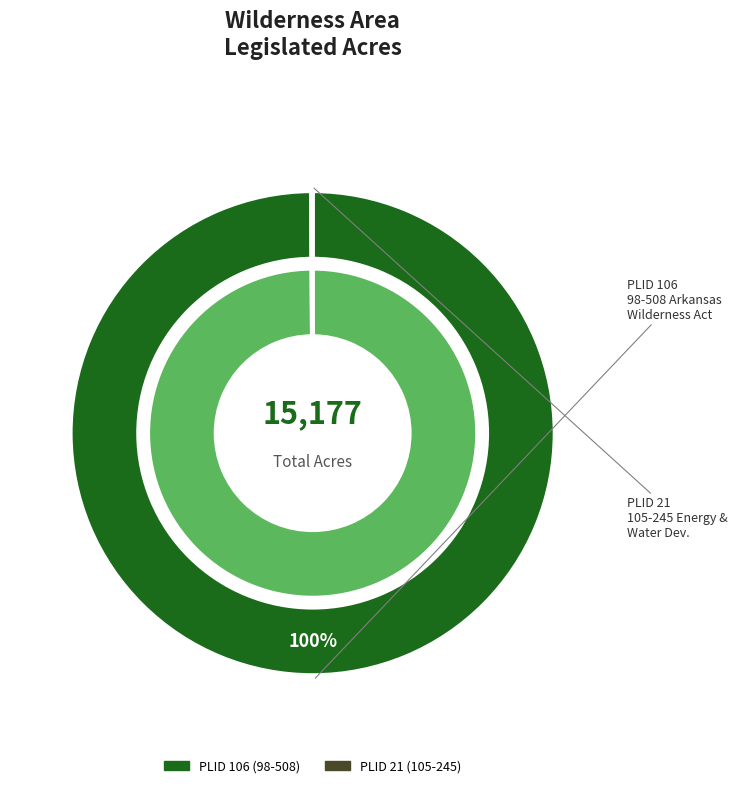

What is the change in value from 106 to 21?

-15177